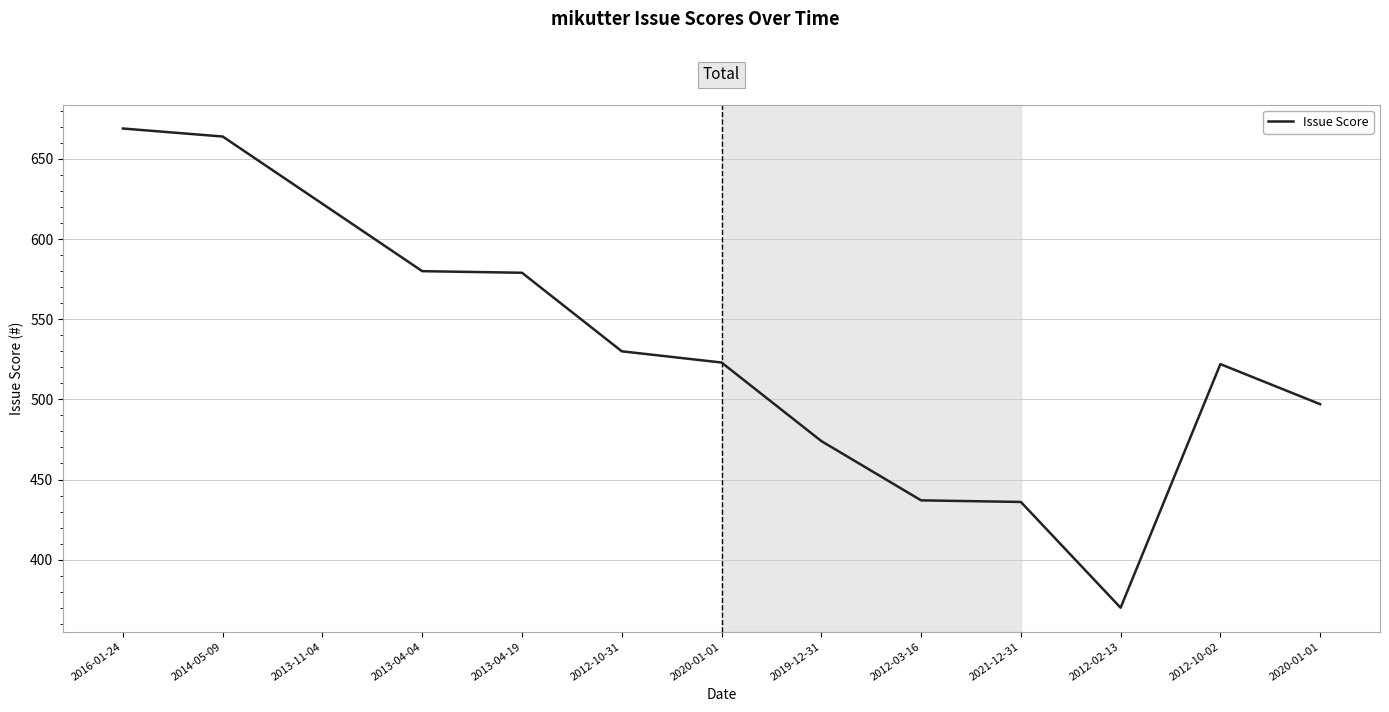

How many interior local valleys (lower than both neighbors) does the data have?

1